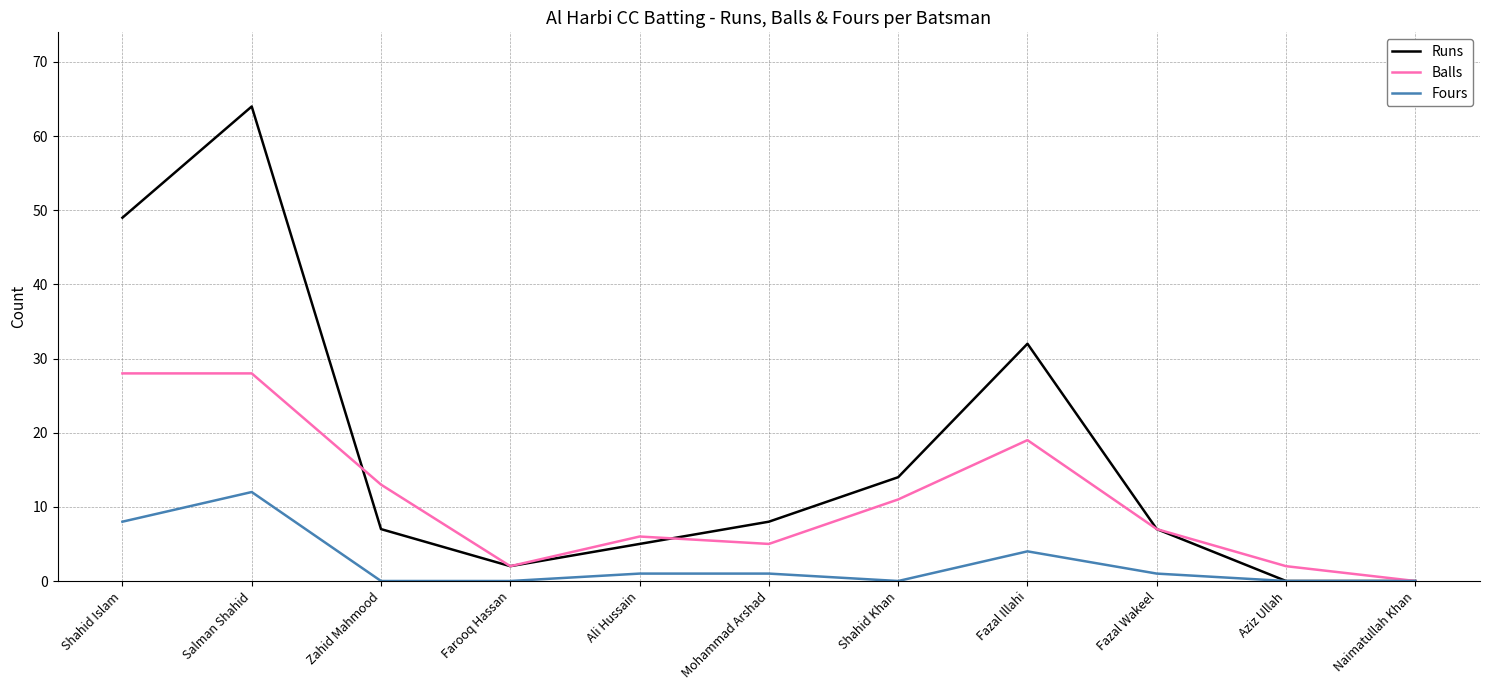

Is it true that Balls equals 43 at Shahid Islam?

False